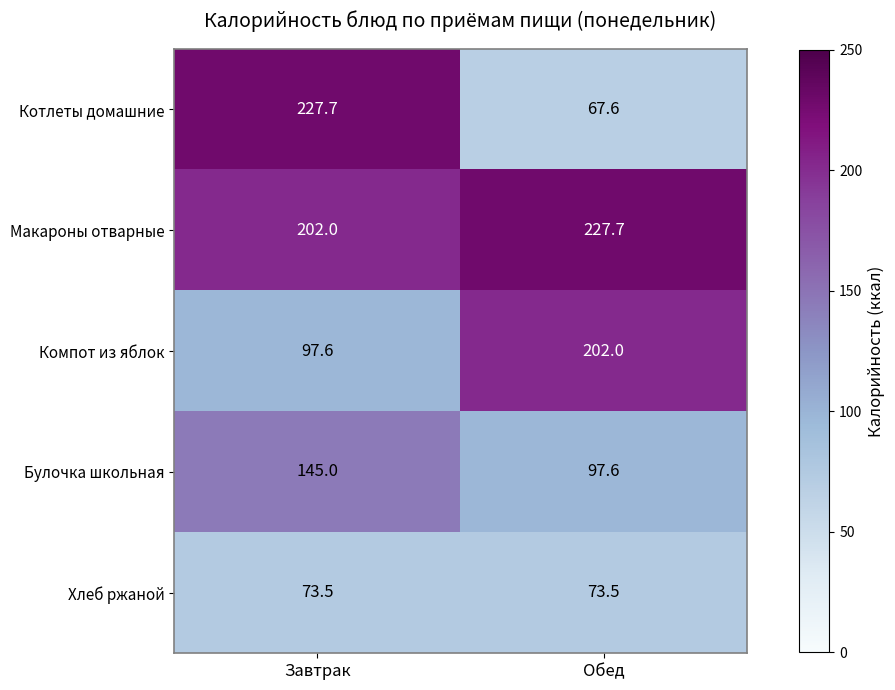

Is it true that Котлеты домашние equals 94.1 at Обед?

False